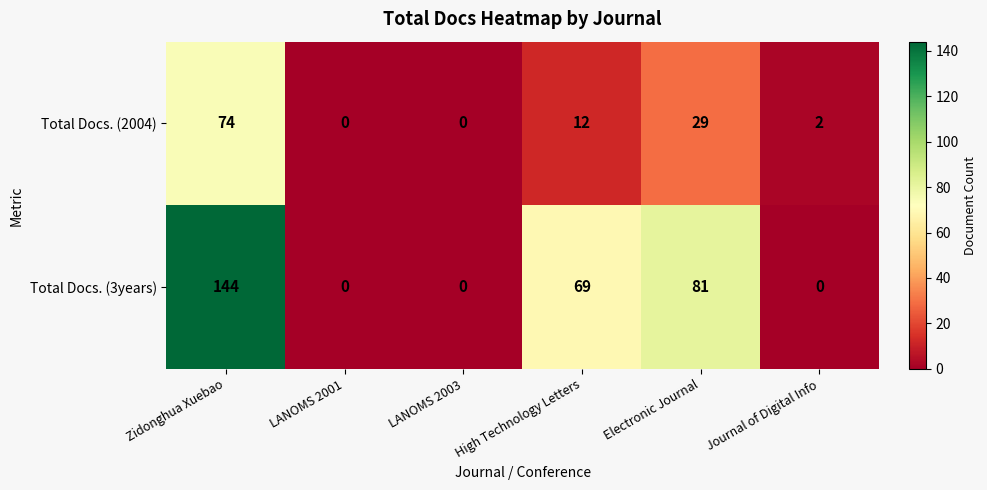

List the series in order of their peak value, lowest first.

Total Docs. (2004), Total Docs. (3years)